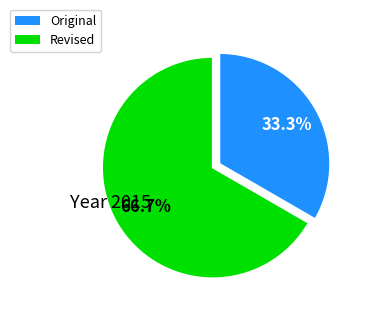

Does Revised account for over 50% of the chart?

Yes